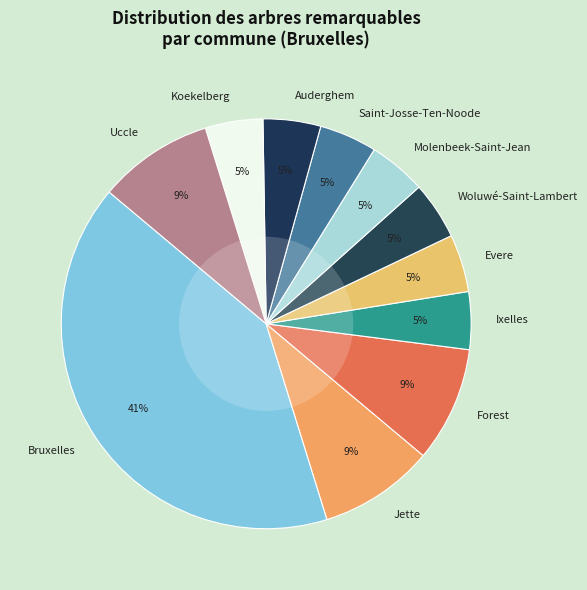

To the nearest percent, what portion does Ixelles represent?

5%